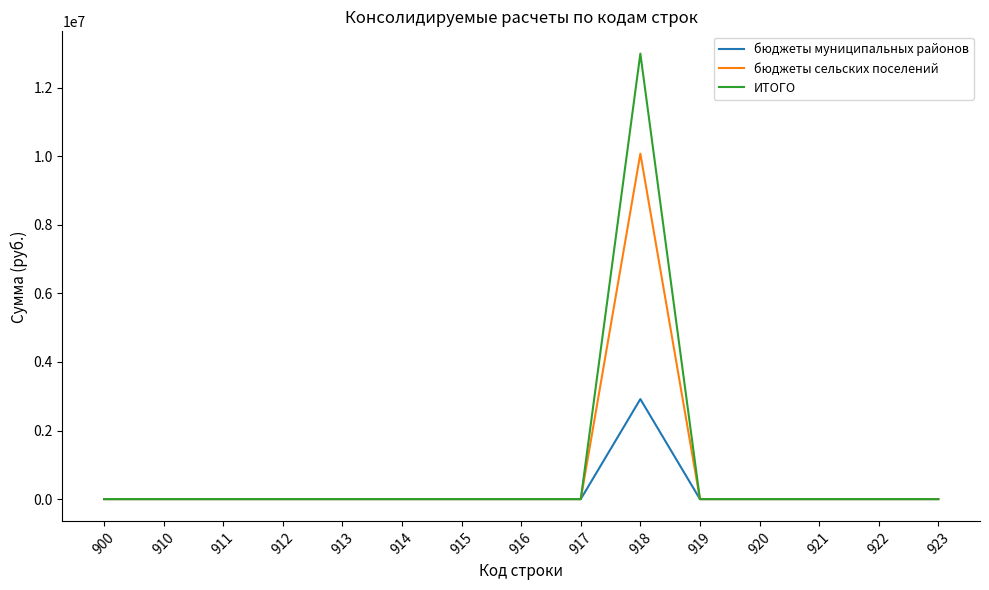

Which series has the widest spread of values?

ИТОГО